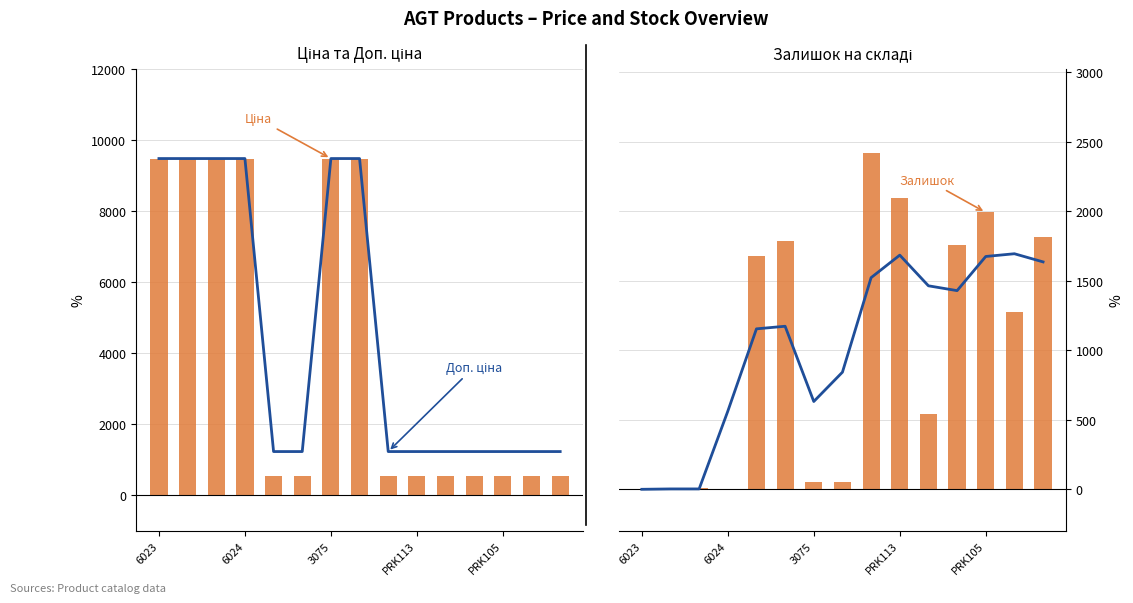

What is the sum of the Ціна values at 8 and 10?

1078.0